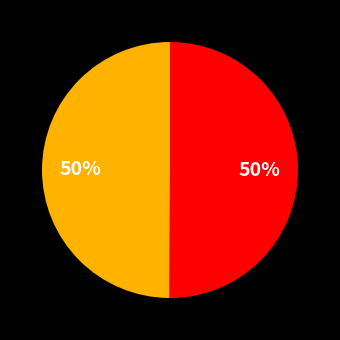

How many slices are in this pie chart?

2